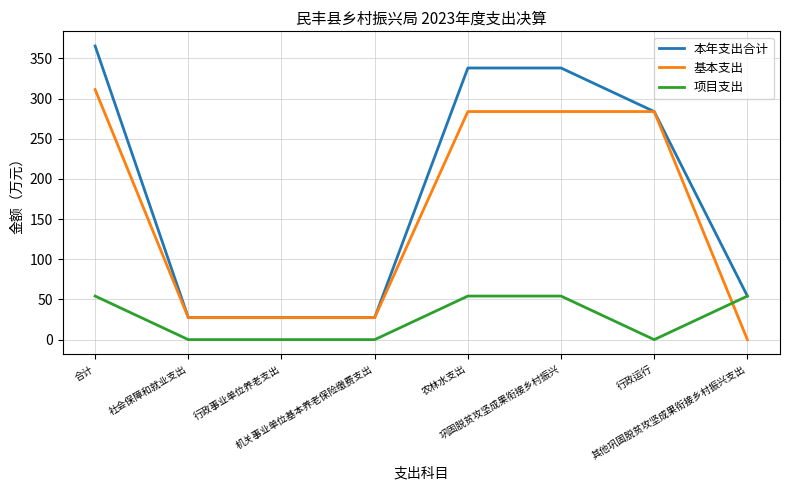

True or false: 项目支出 has a value of 72.1 at 农林水支出.

False